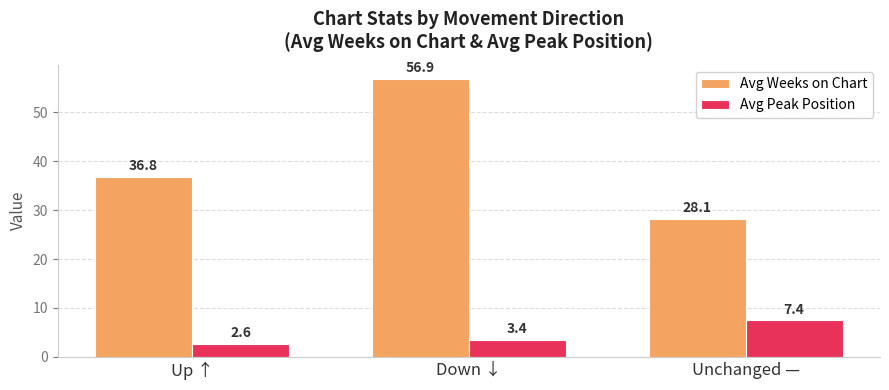

True or false: Avg Weeks on Chart has a value of 36.8 at Up ↑.

True